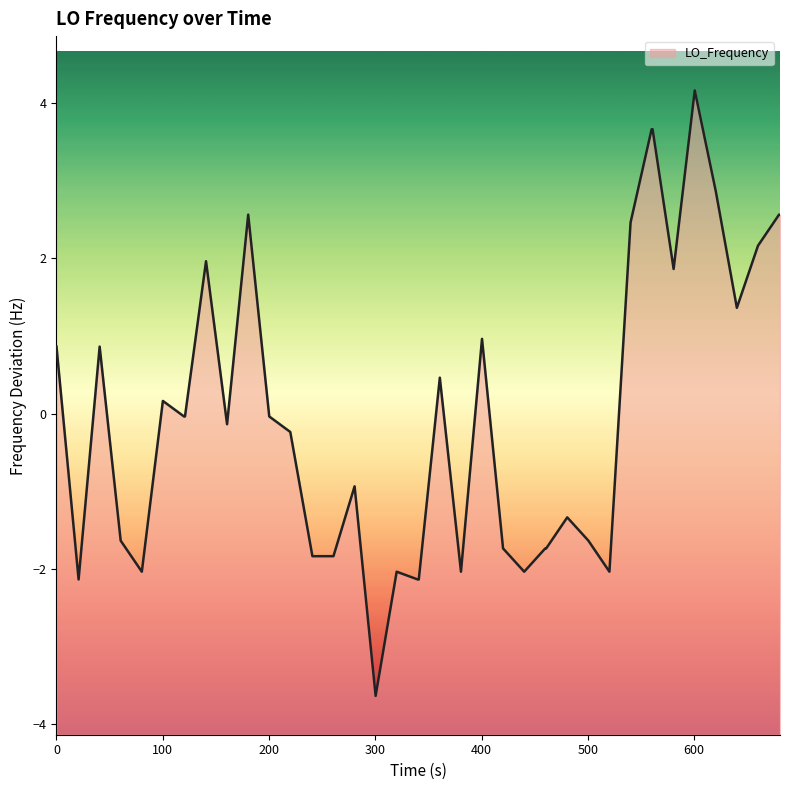

Does the chart have visible grid lines?

No